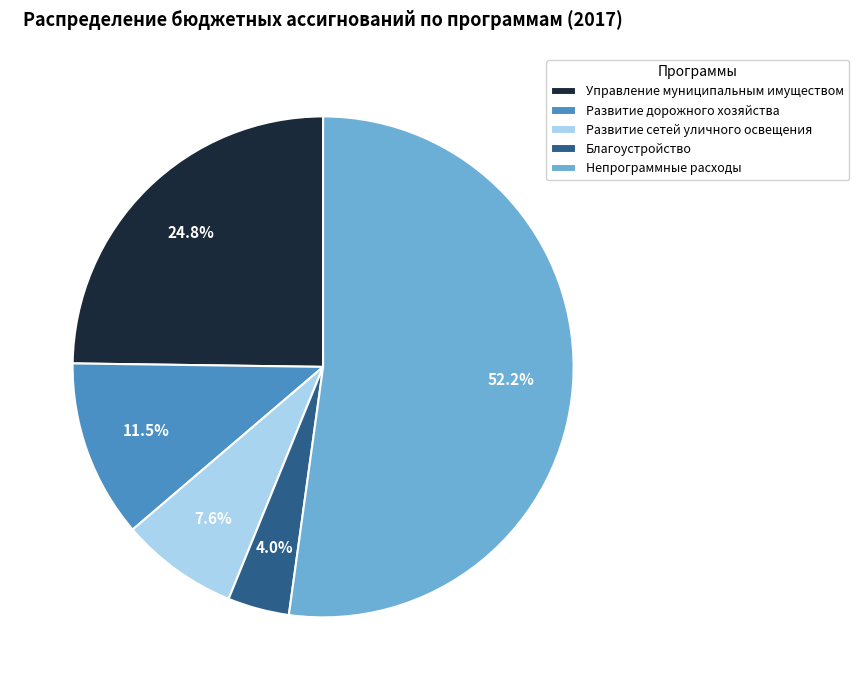

Do Непрограммные расходы and Управление муниципальным имуществом together represent more than half of the pie?

Yes